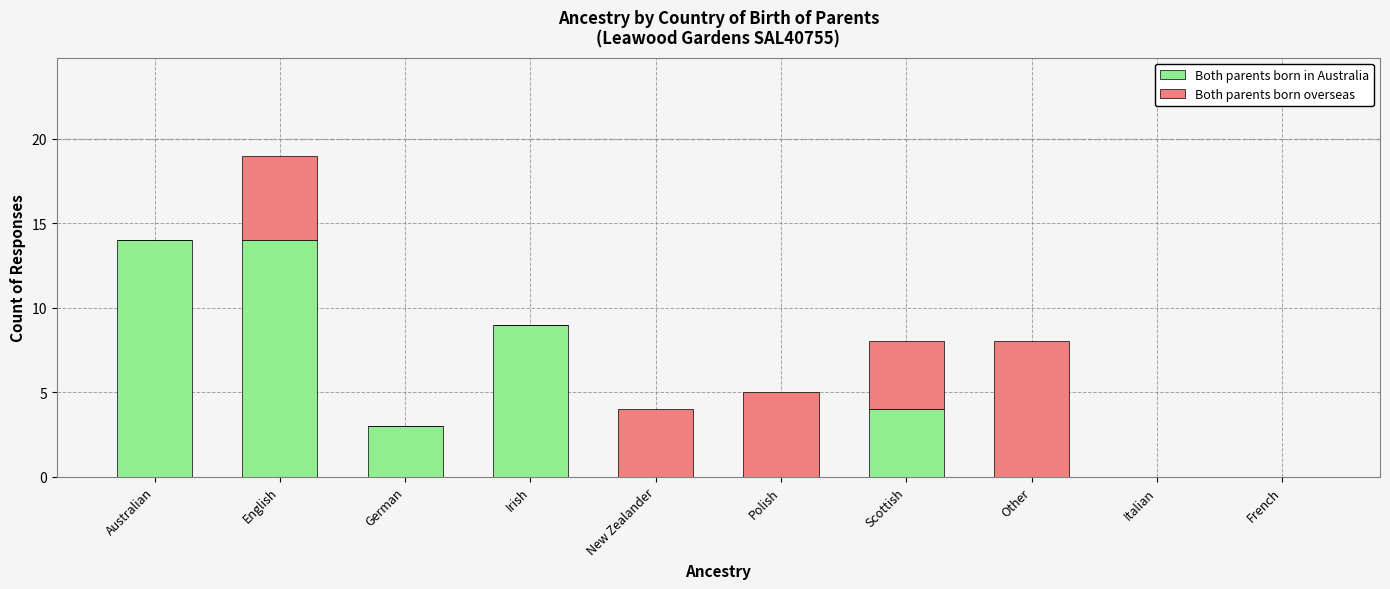

At which category is the sum across all series the highest?

English